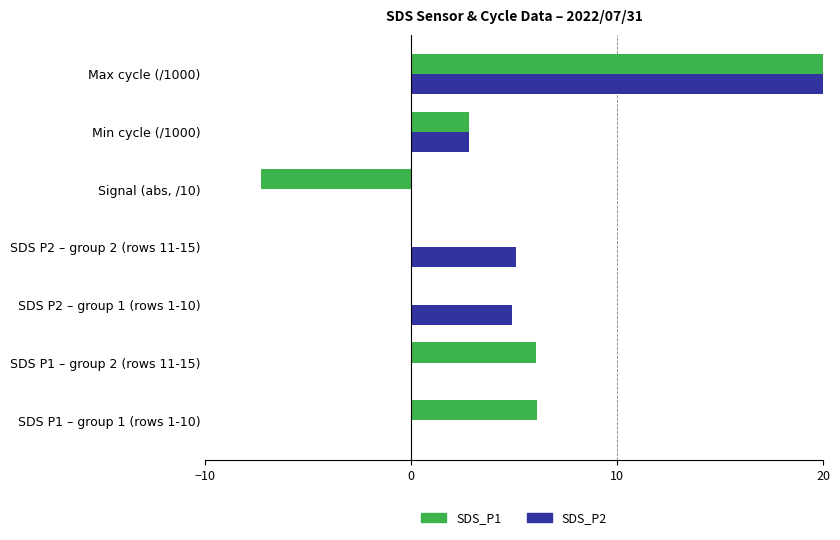

What is the sum of the SDS_P2 values at Min cycle (/1000) and Signal (abs, /10)?

2.8